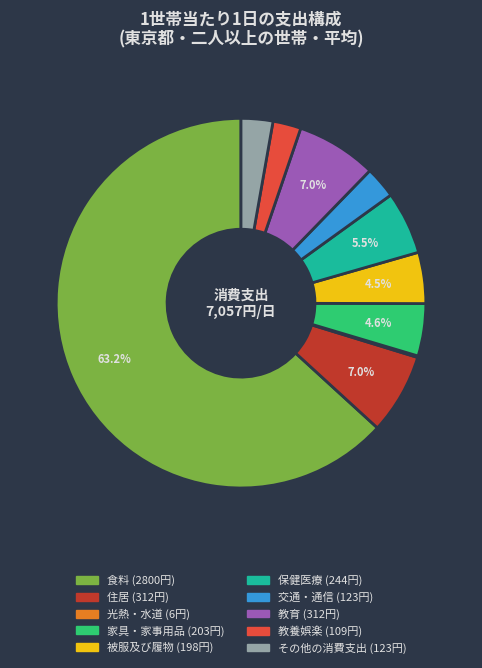

What is the largest slice in the pie chart?

食料